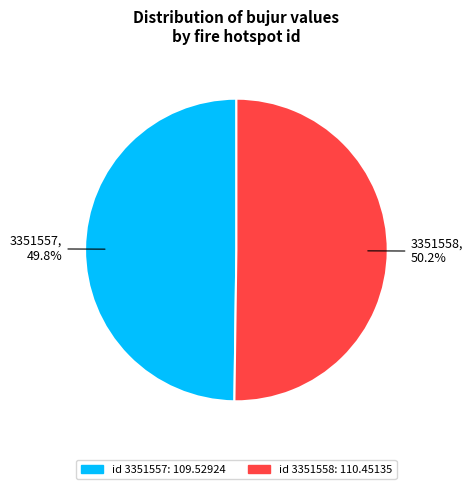

Count the number of slices in the pie.

2